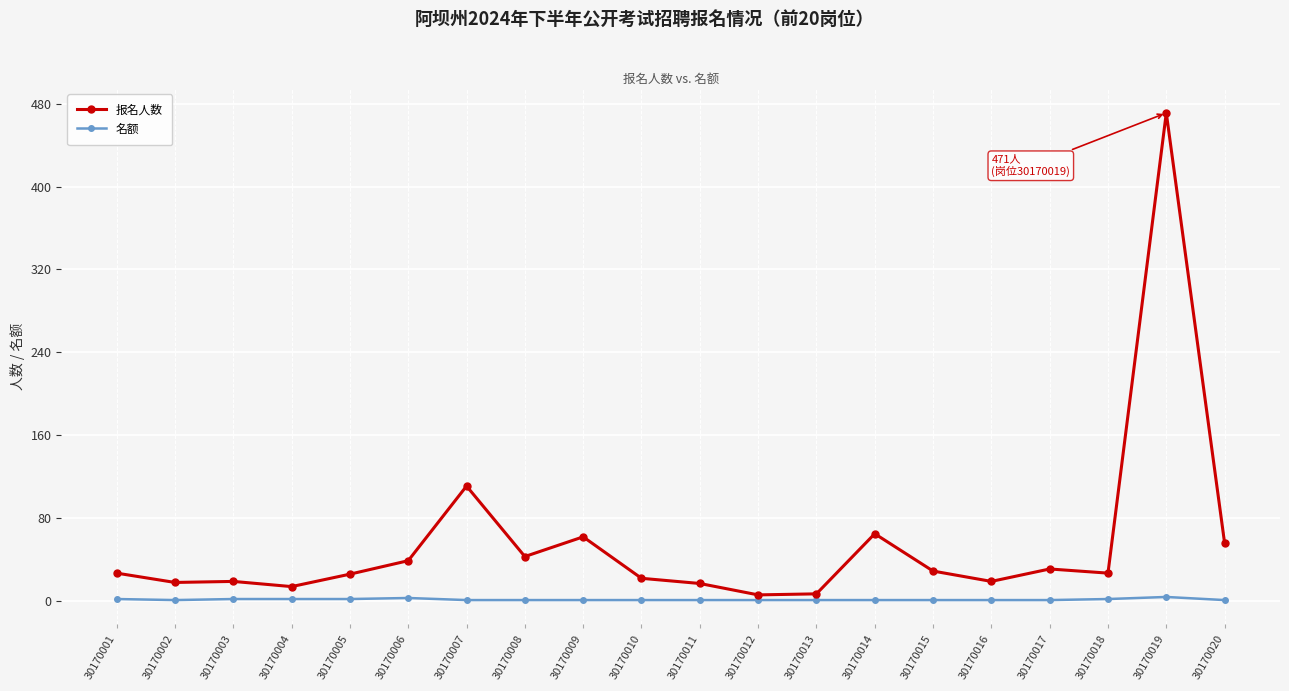

What is the greatest value displayed?

471